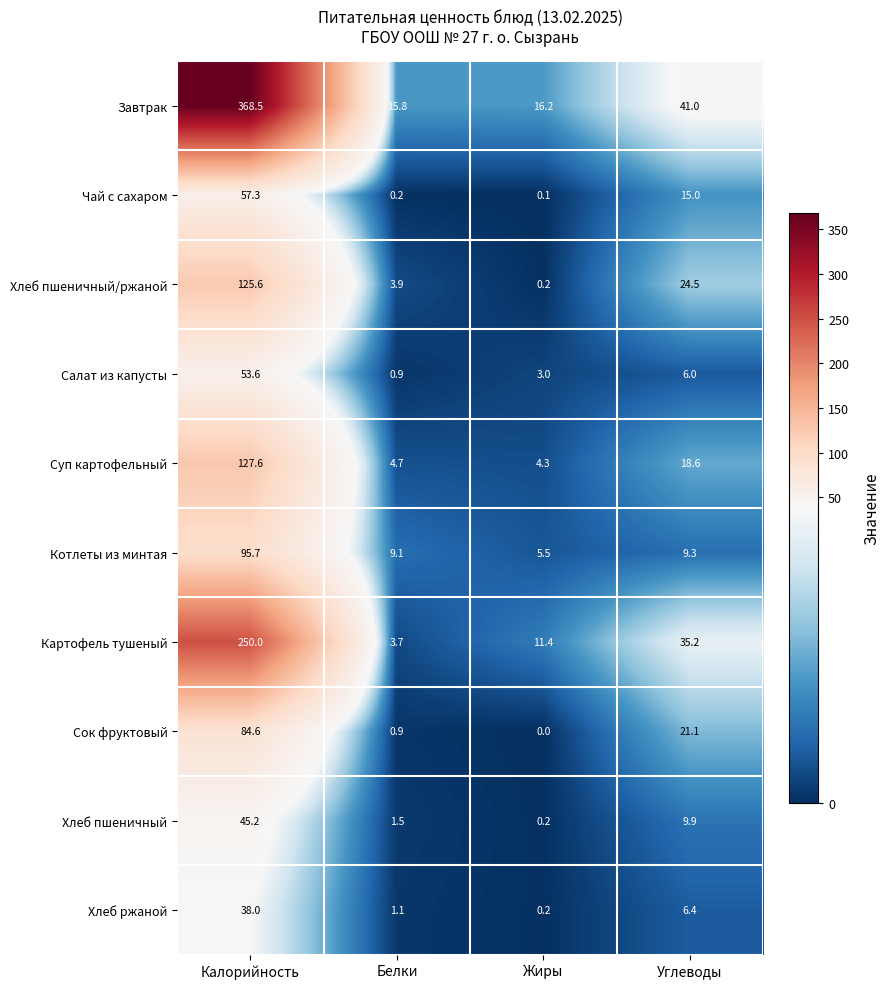

What is the difference between the Чай с сахаром values at Углеводы and Жиры?

14.9